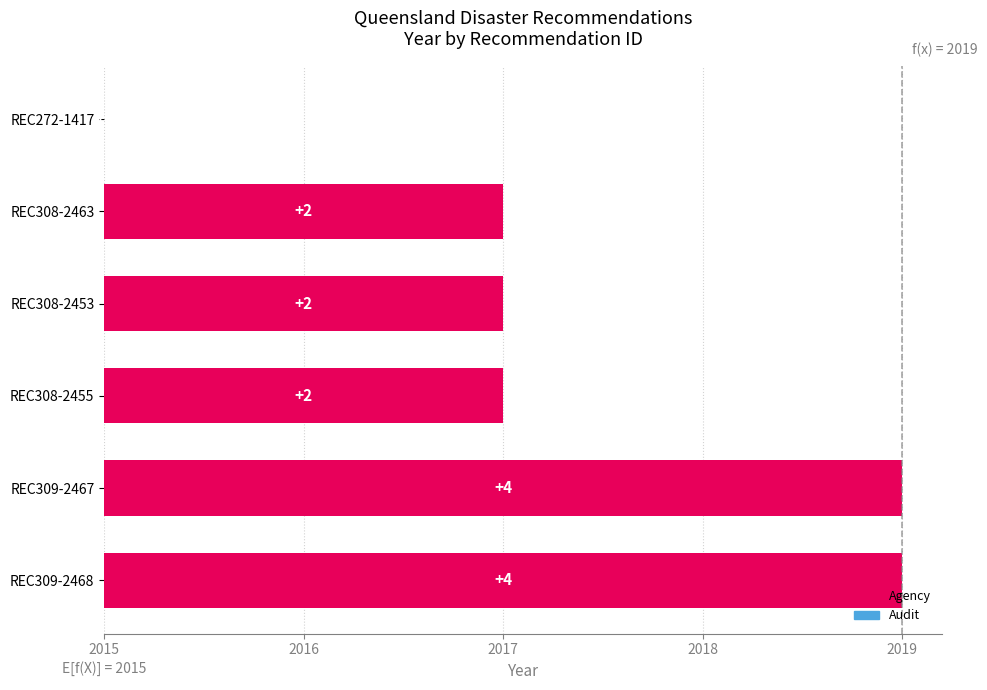

Count the values in the range 2 to 4.

5